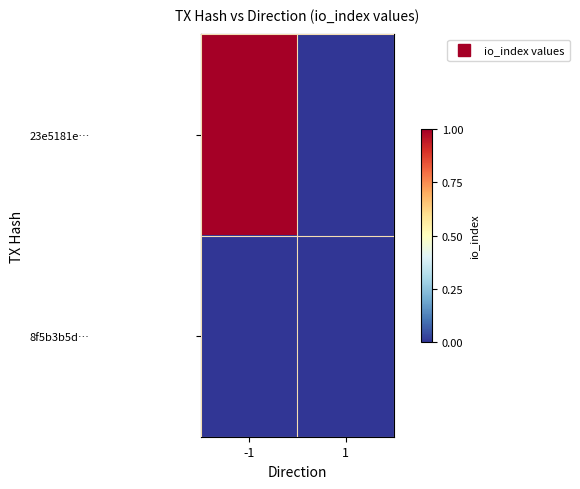

At which category is the sum across all series the highest?

-1